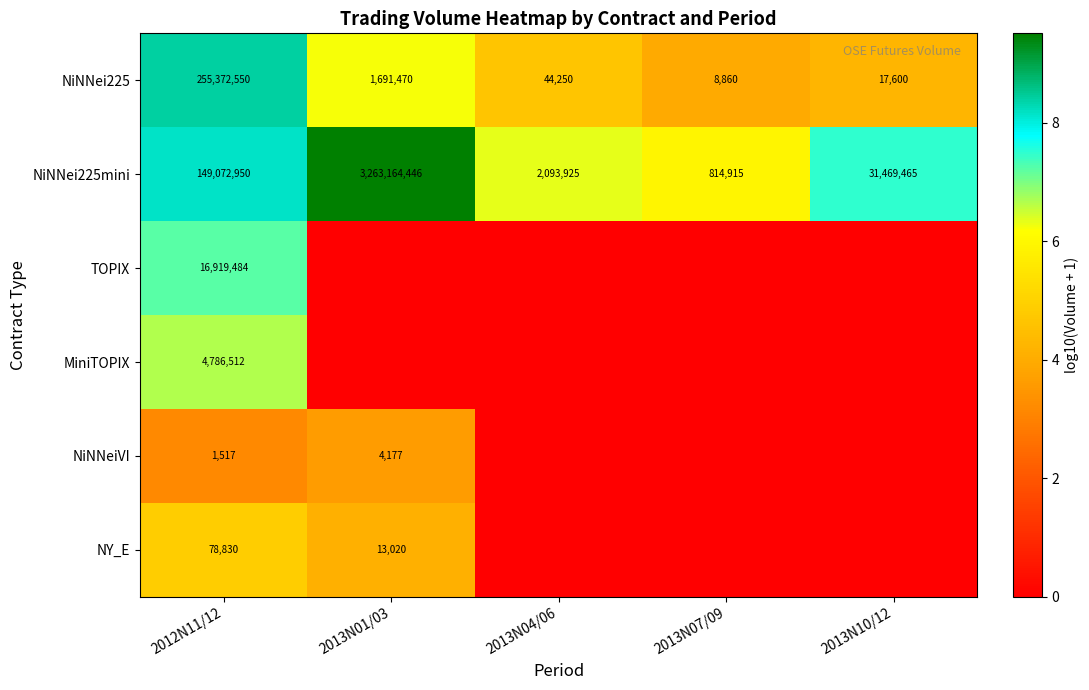

Is it true that NiNNei225 equals 6.4 at 2013N07/09?

False